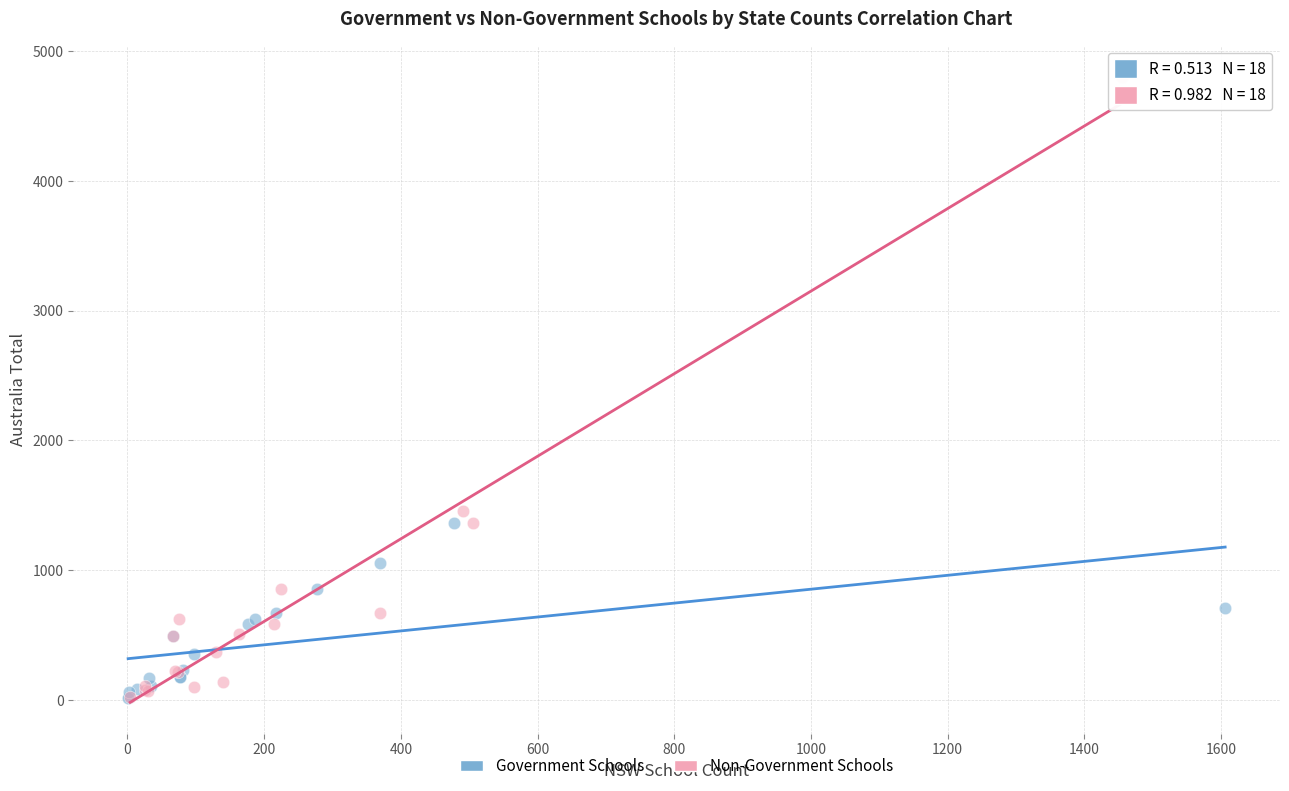

Which series has the widest spread of Y values?

Non-Government Schools